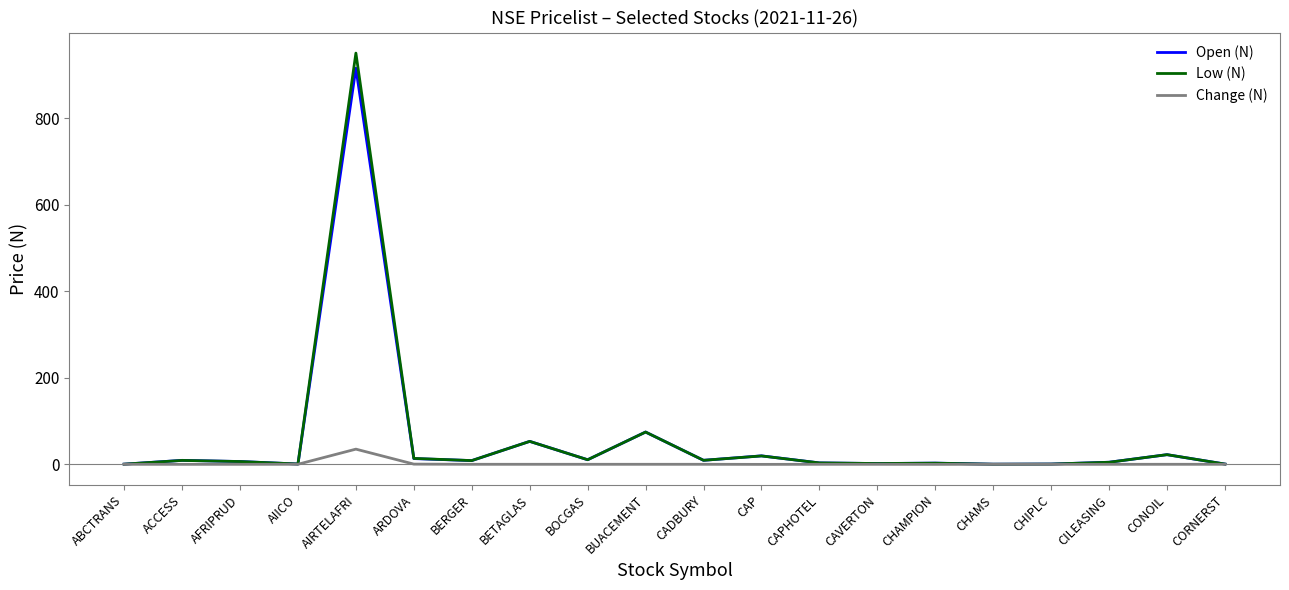

What is the total value across all series at AIRTELAFRI?

1900.0